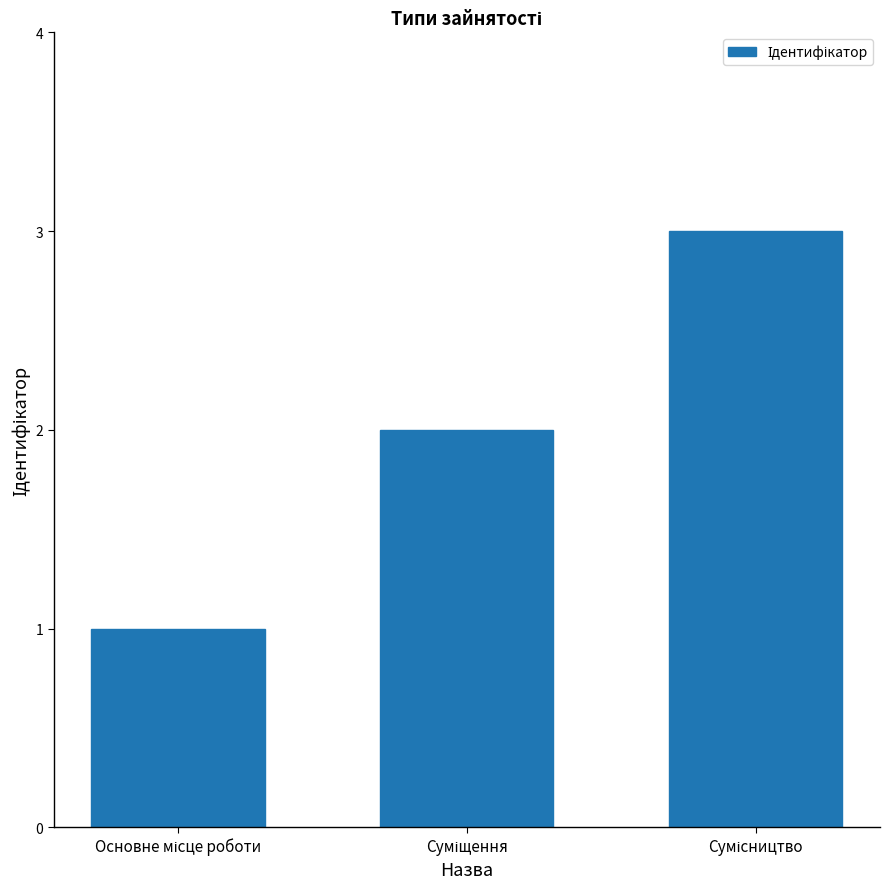

What is the sum of all values?

6